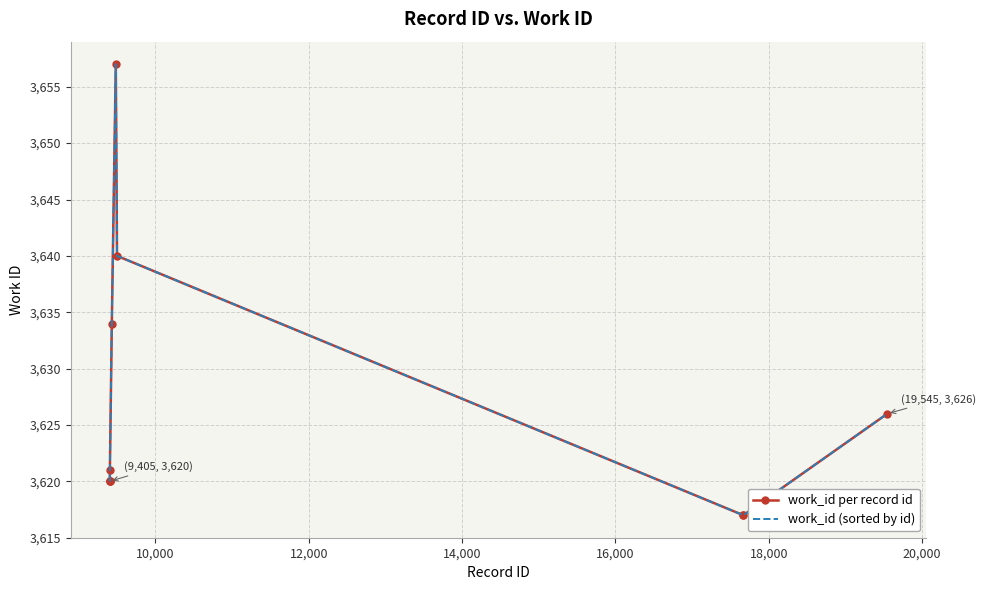

True or false: work_id per record id and work_id (sorted by id) cross at least once.

False